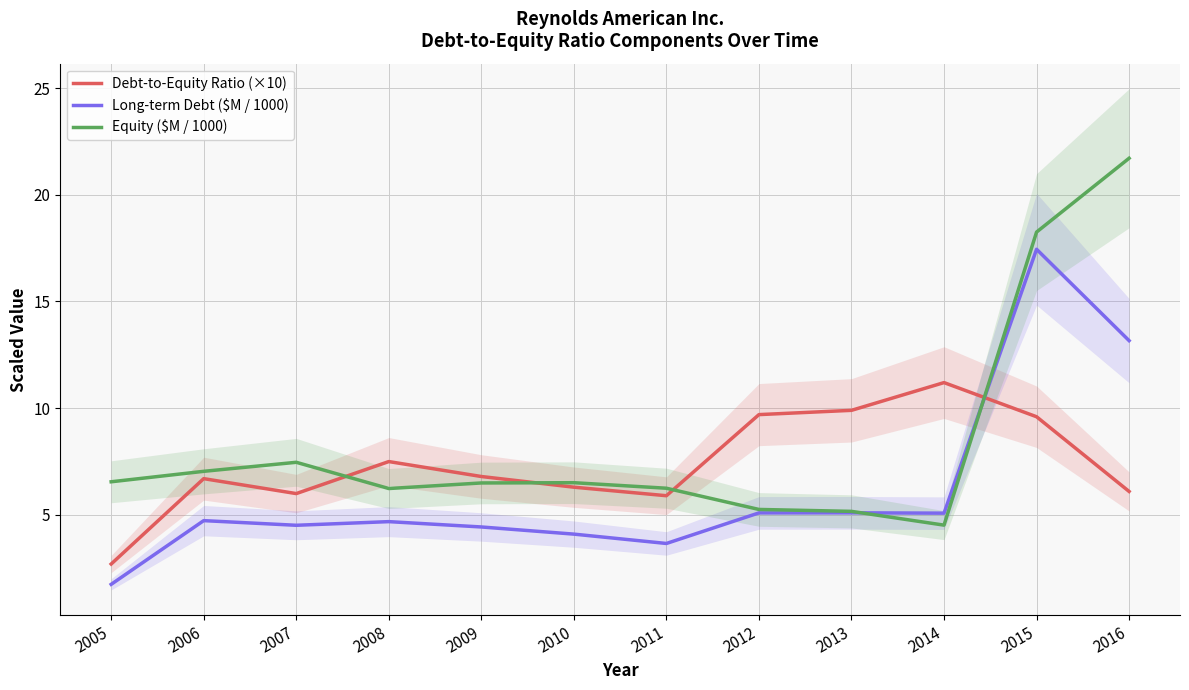

How many times do Debt-to-Equity Ratio (×10) and Equity ($M / 1000) cross each other?

4